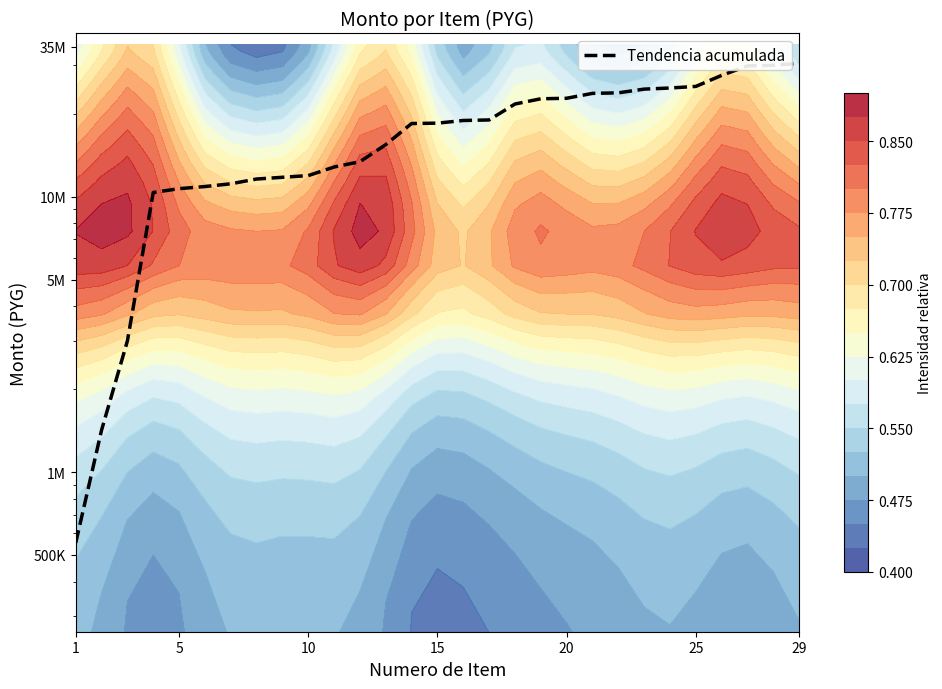

What is the difference between the second highest and second lowest values?

28588525.2